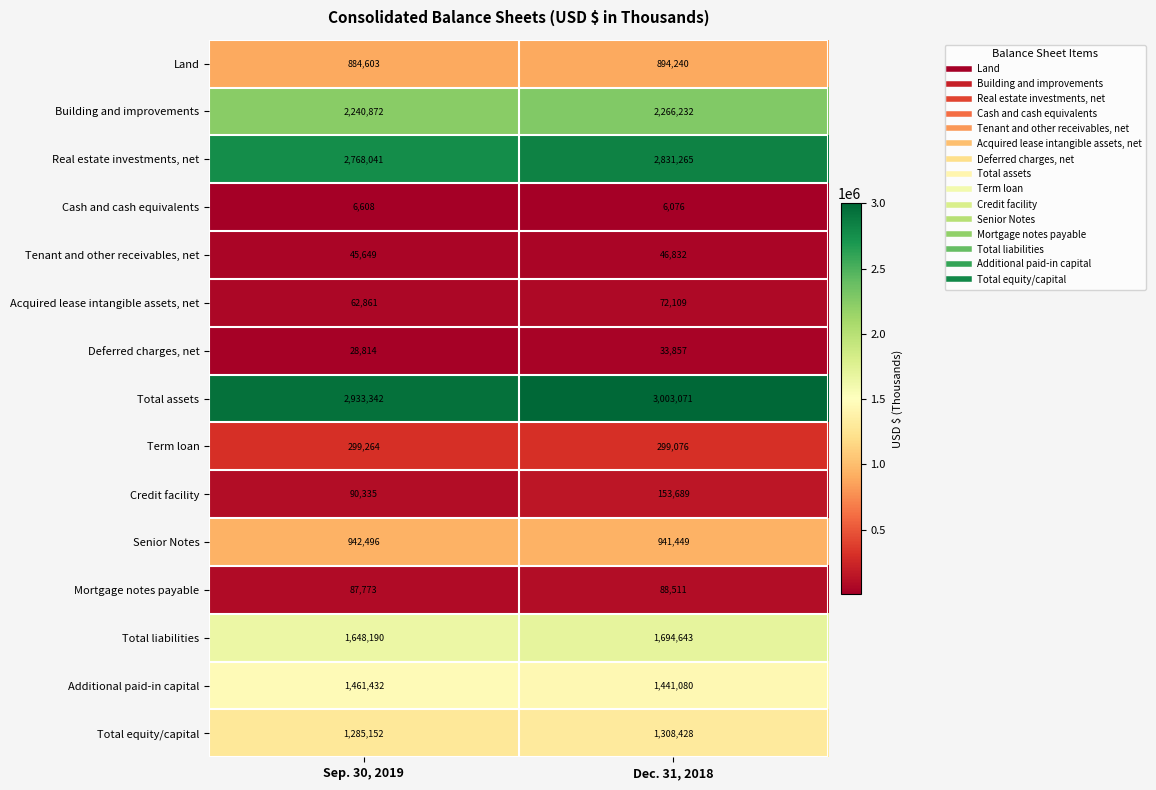

At which label is Mortgage notes payable closest to 88142?

Sep. 30, 2019